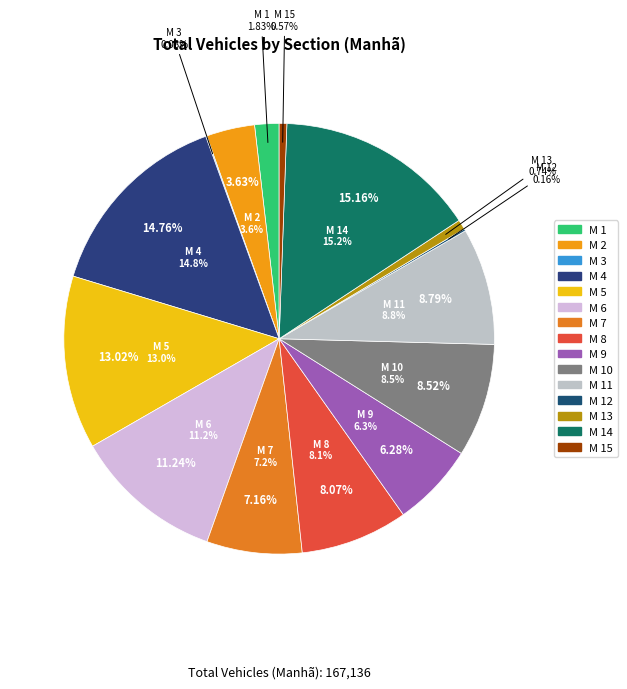

What is the largest slice in the pie chart?

M 14